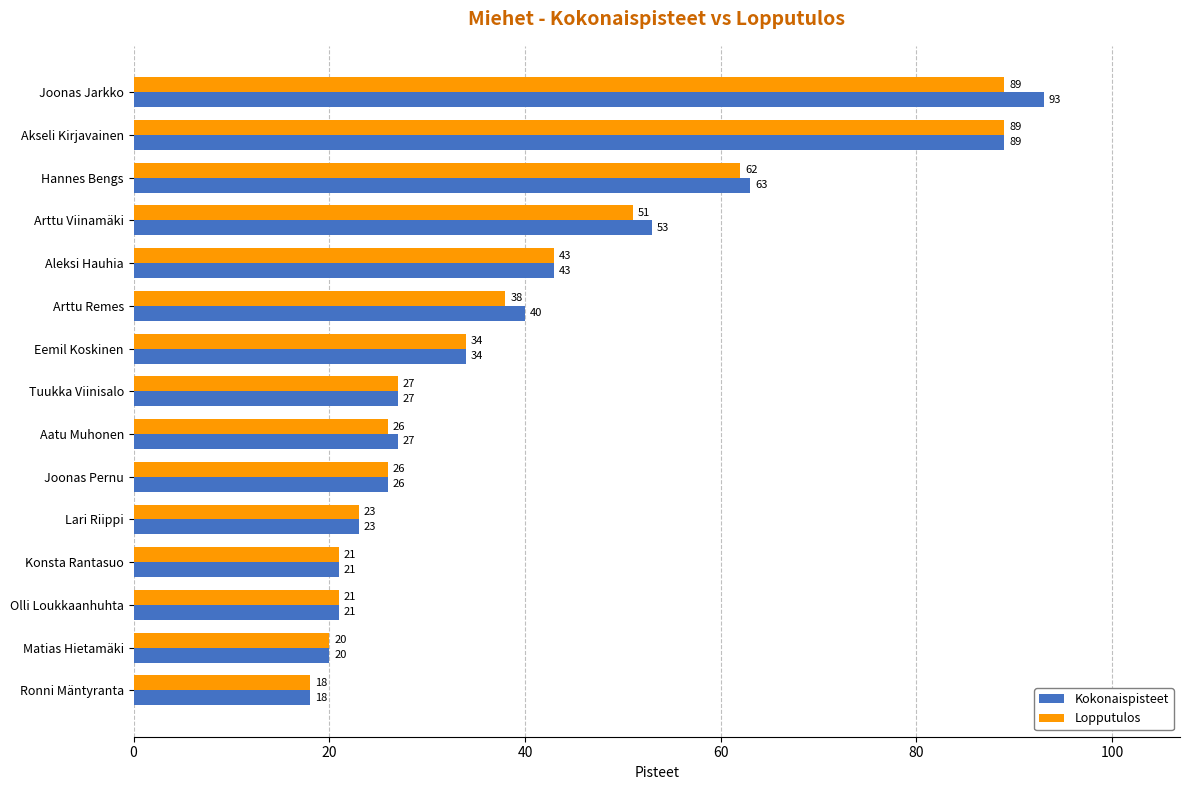

List the series in order of their overall mean, lowest first.

Lopputulos, Kokonaispisteet